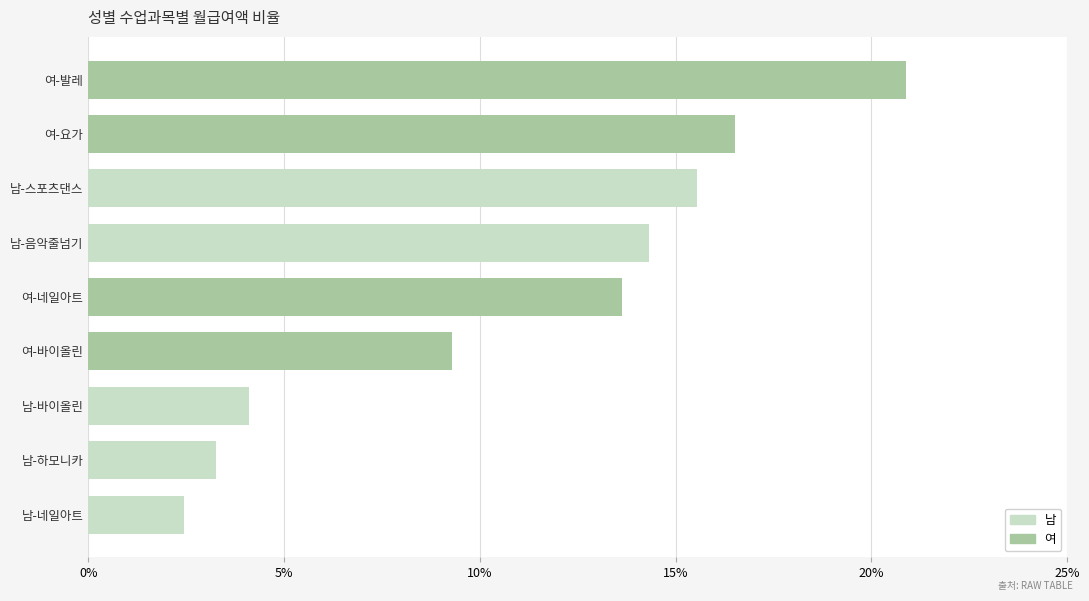

At which category does the chart reach its peak across all series?

여-발레